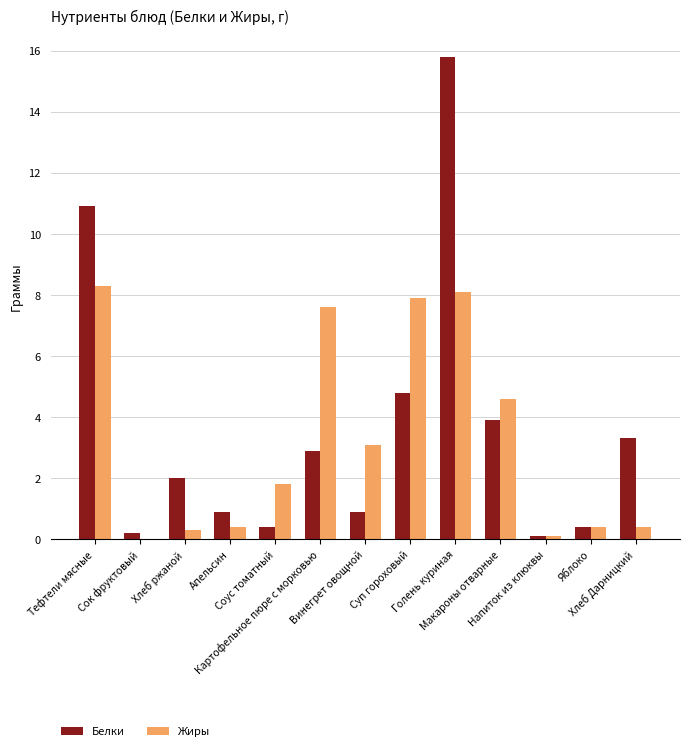

What are all the series names shown in the legend?

Белки, Жиры